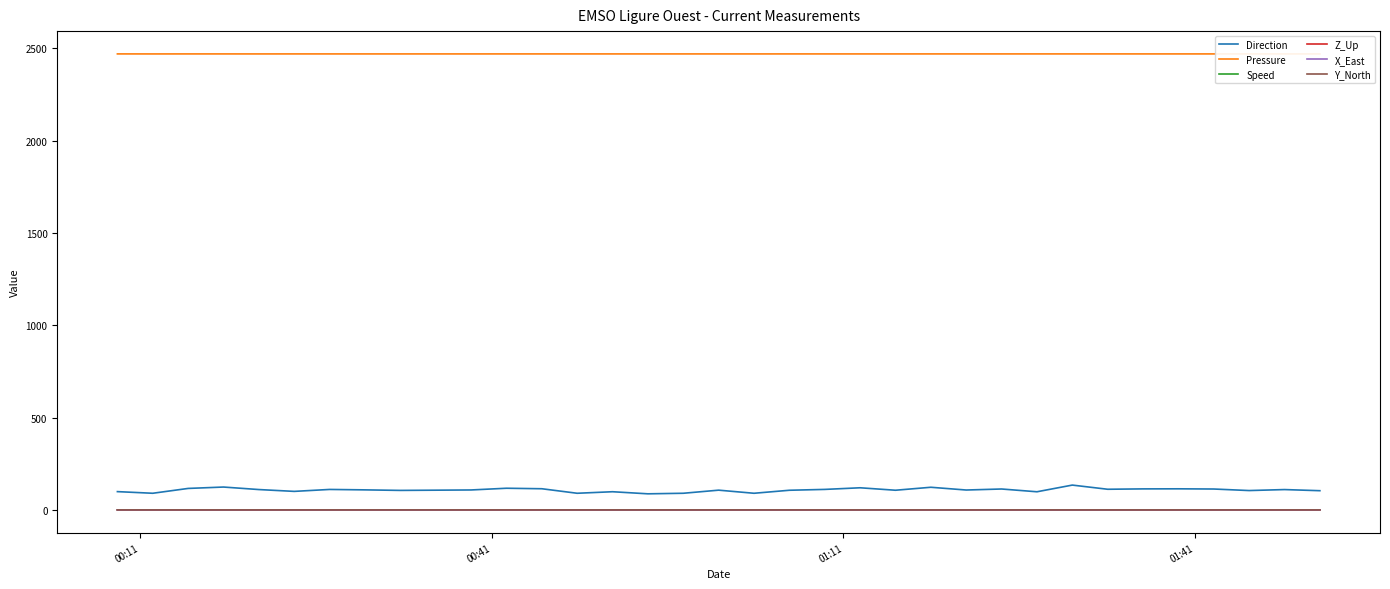

How many values in the Direction series are below 107?

16